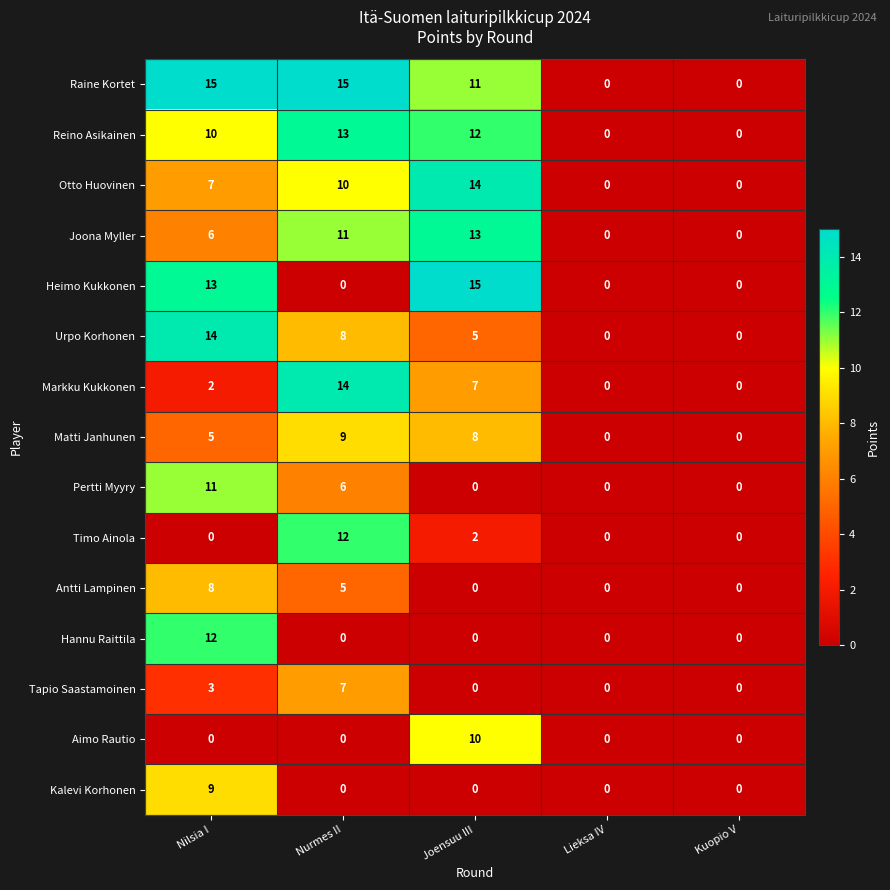

What is the greatest value displayed?

15